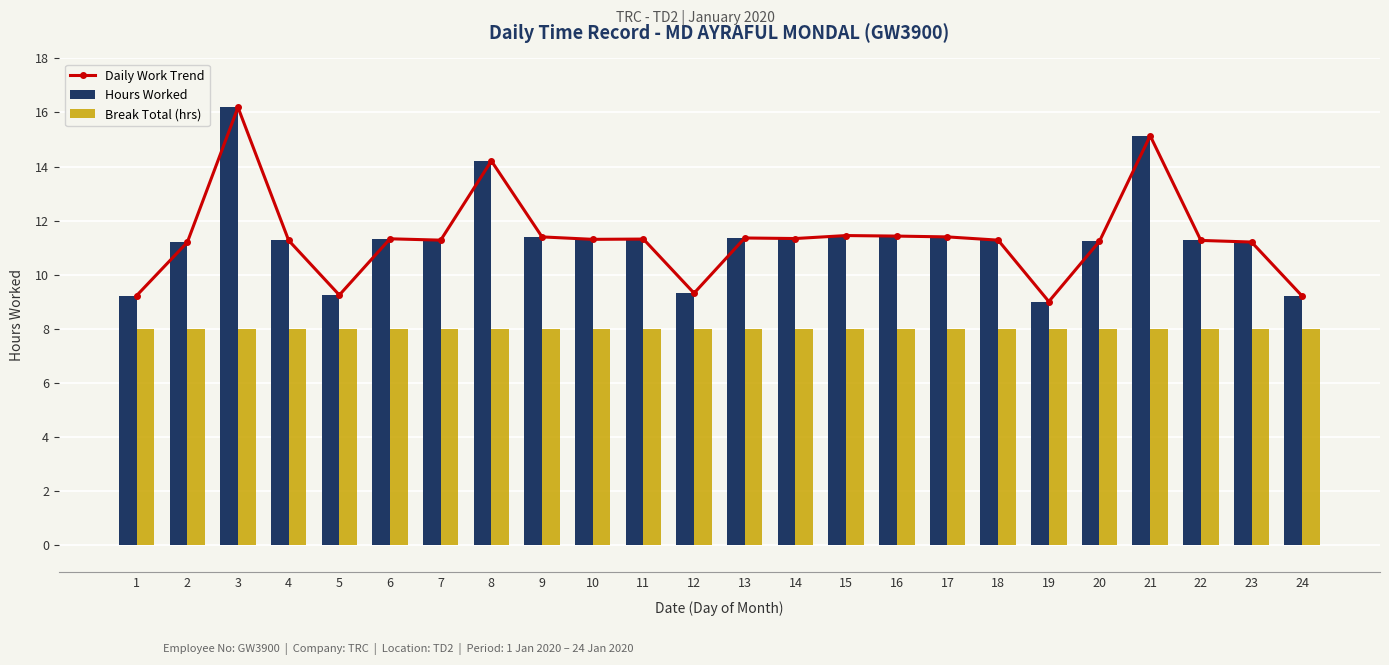

List the series in order of their peak value, highest first.

Daily Work Trend, Hours Worked, Break Total (hrs)